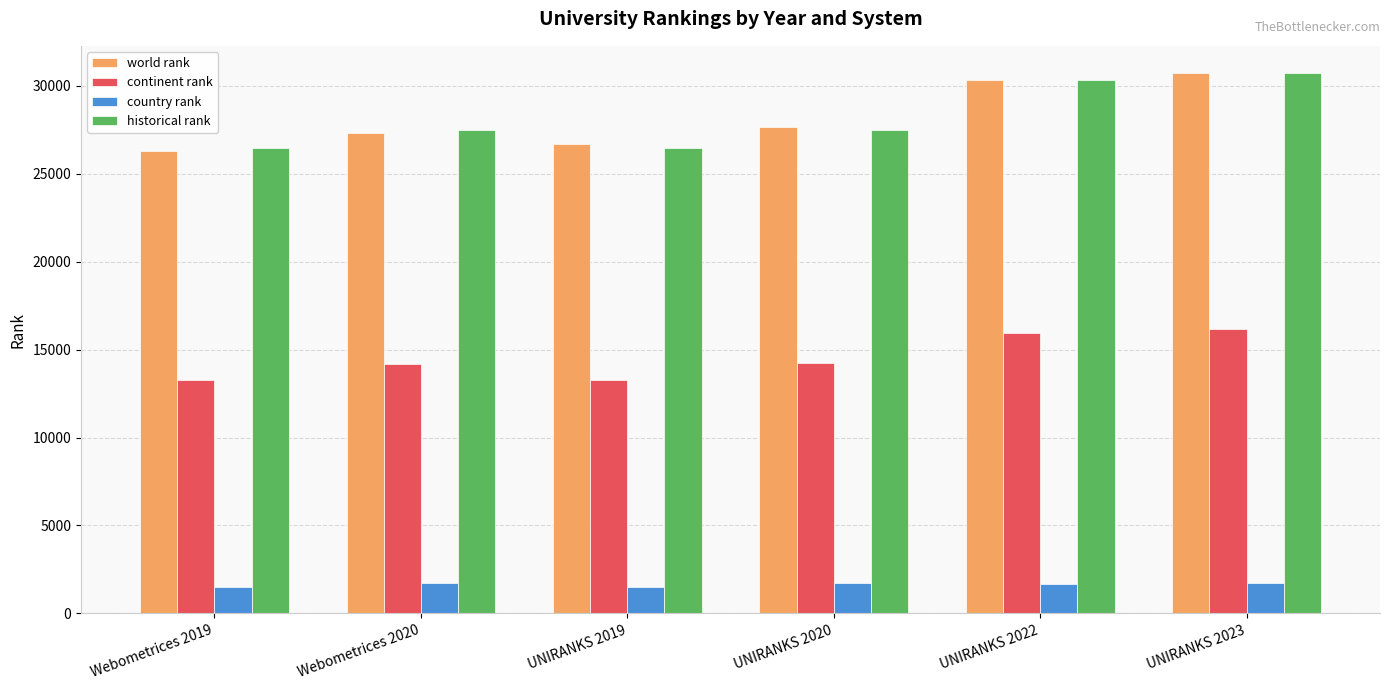

What is the total value across all series at UNIRANKS 2022?

78312.0